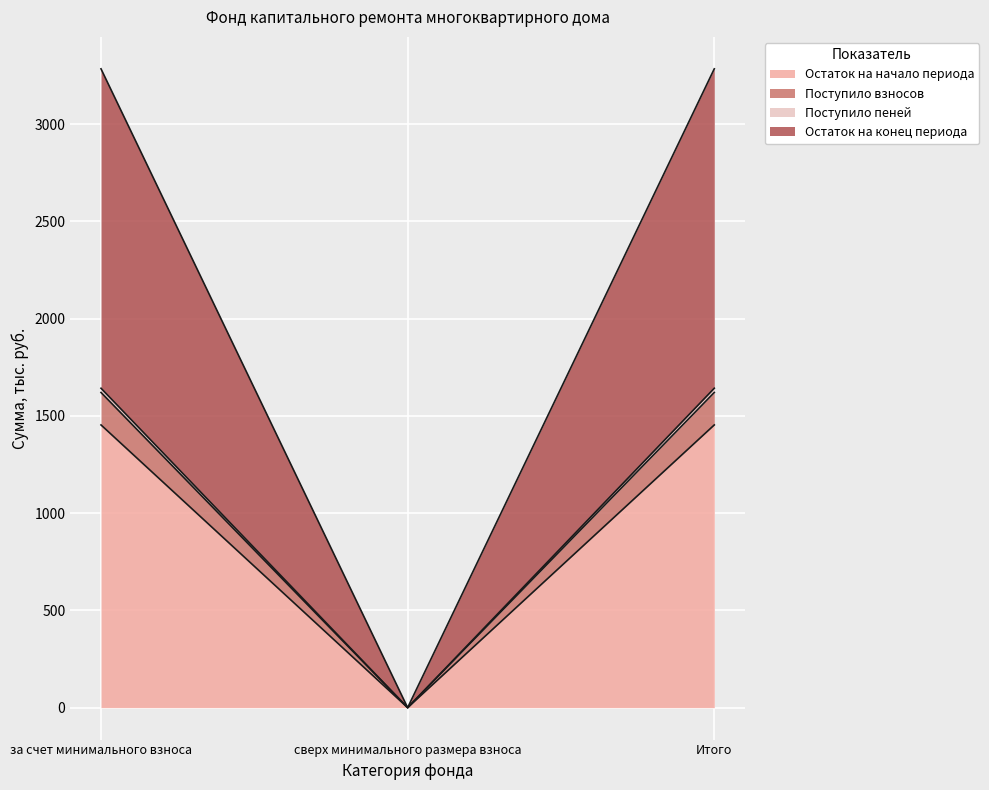

True or false: Остаток на начало периода has a value of 810.9 at Итого.

False